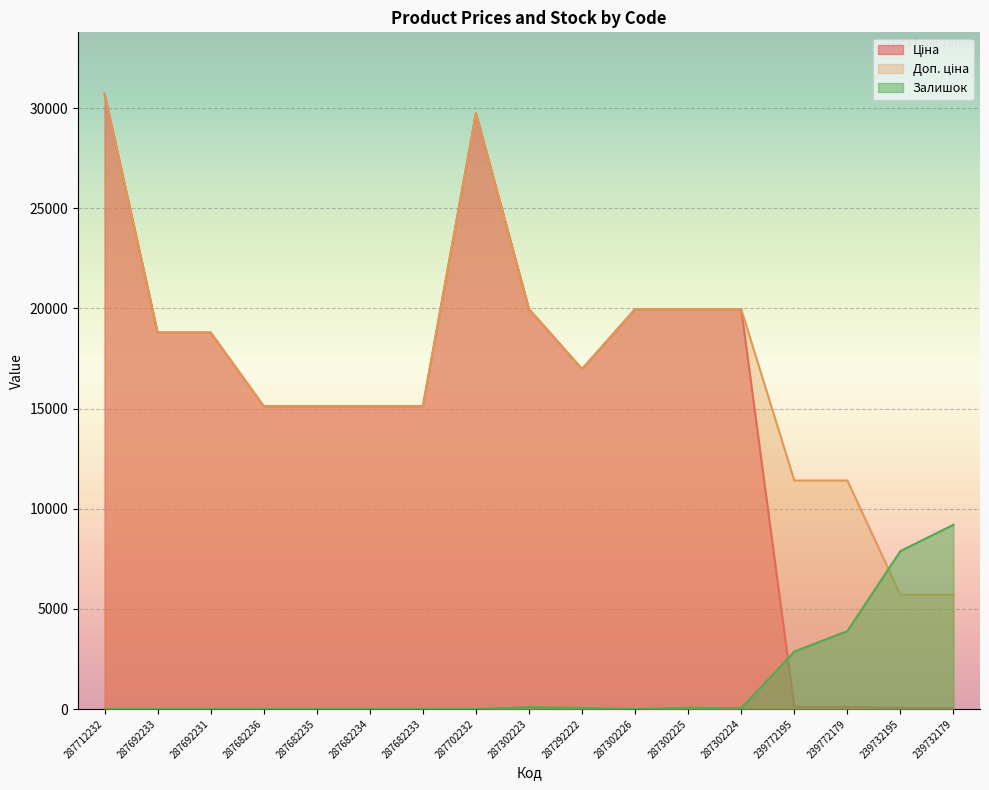

How many times do Залишок and Ціна cross each other?

1